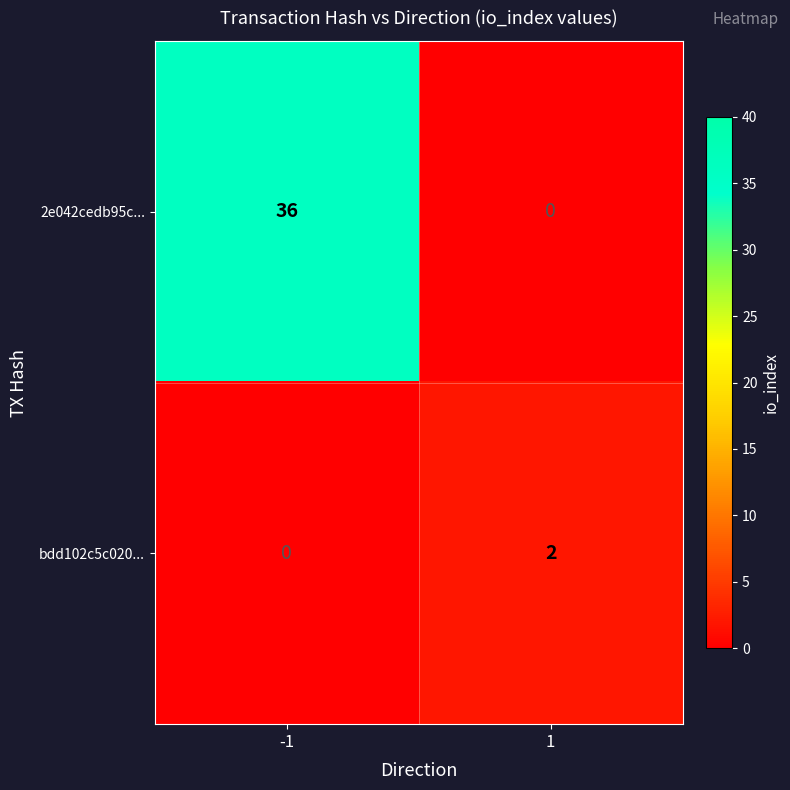

Reading left to right, transcribe all the data shown in this chart.

2e042cedb95c...: -1=36	1=0
bdd102c5c020...: -1=0	1=2